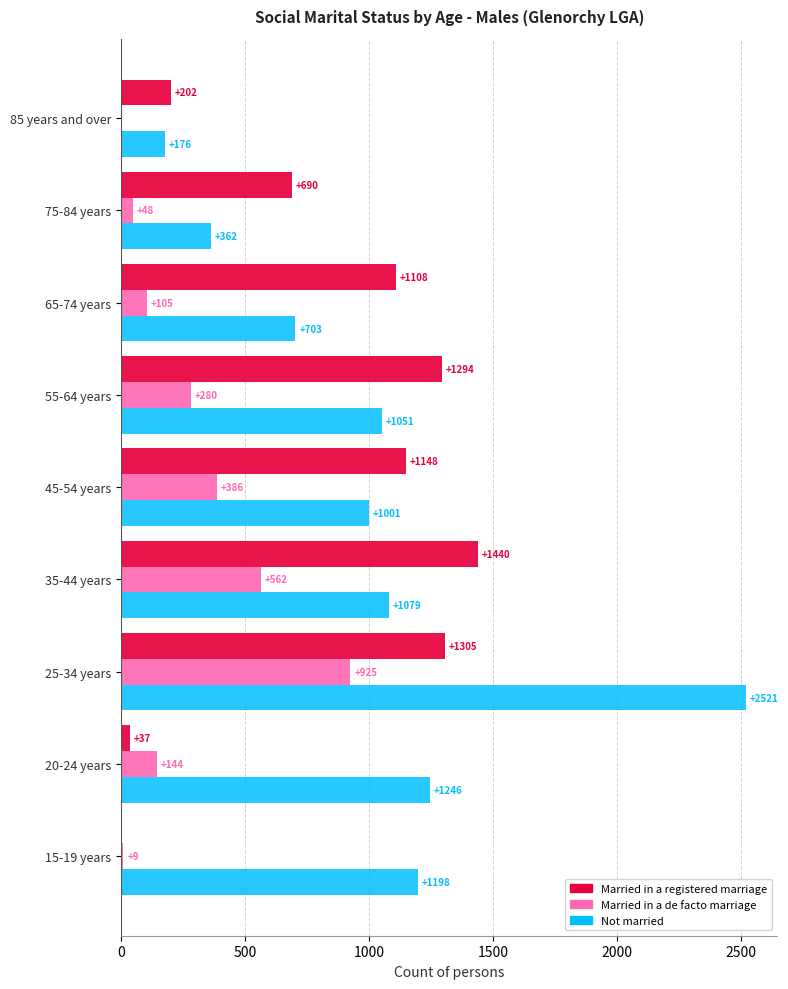

Is it true that Married in a de facto marriage equals 369 at 55-64 years?

False